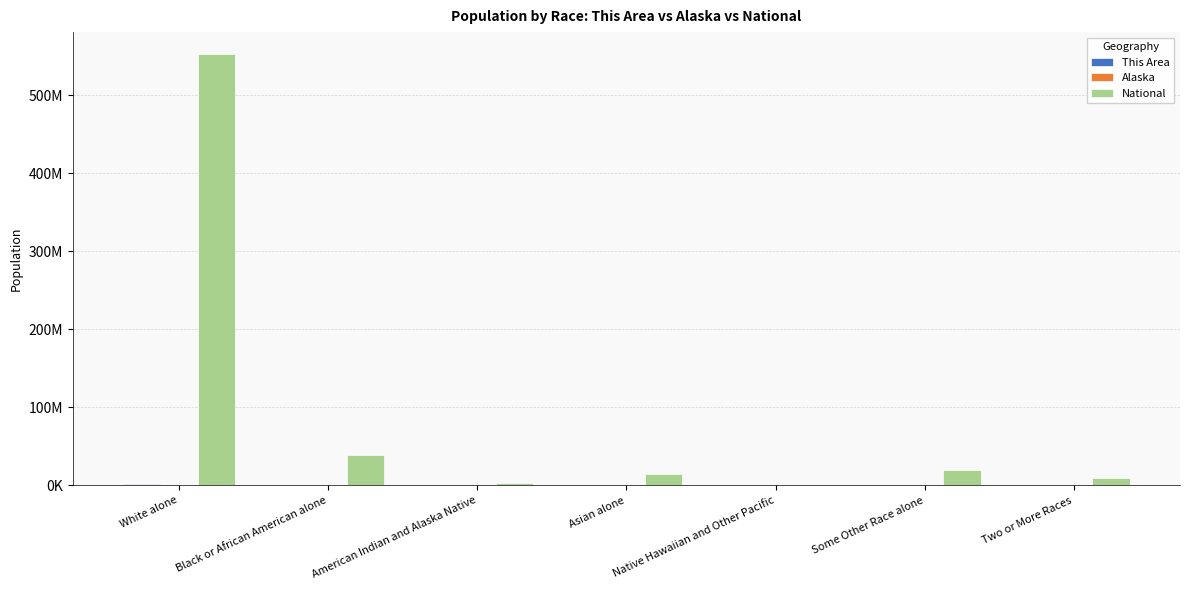

Which series changed the most between Asian alone and Some Other Race alone?

National